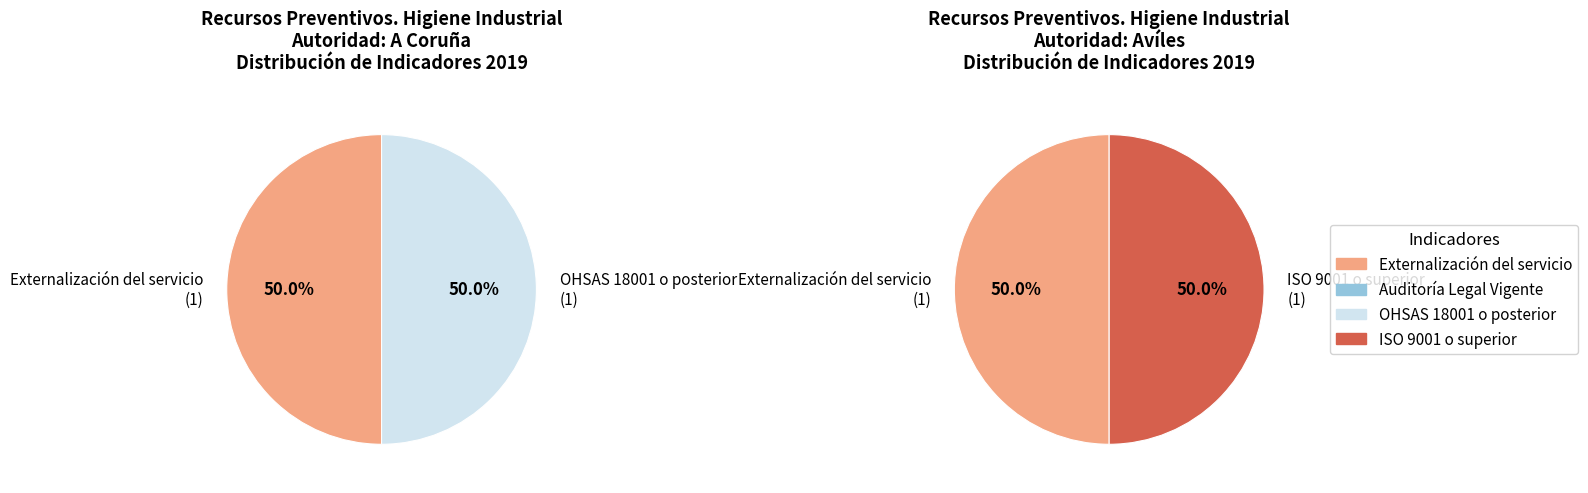

Between Externalización del servicio and Auditoría Legal Vigente, which is larger?

Externalización del servicio